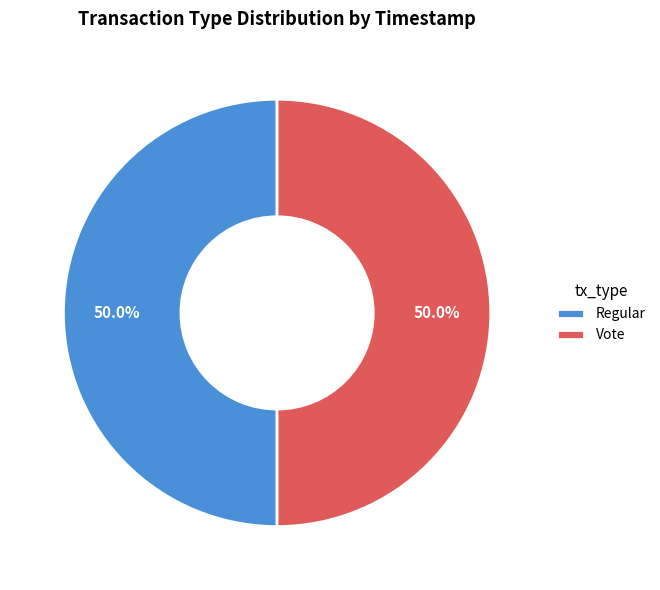

To the nearest percent, what percentage of the pie is Regular?

50%